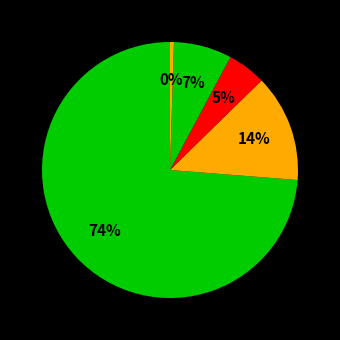

How many slices are in this pie chart?

5